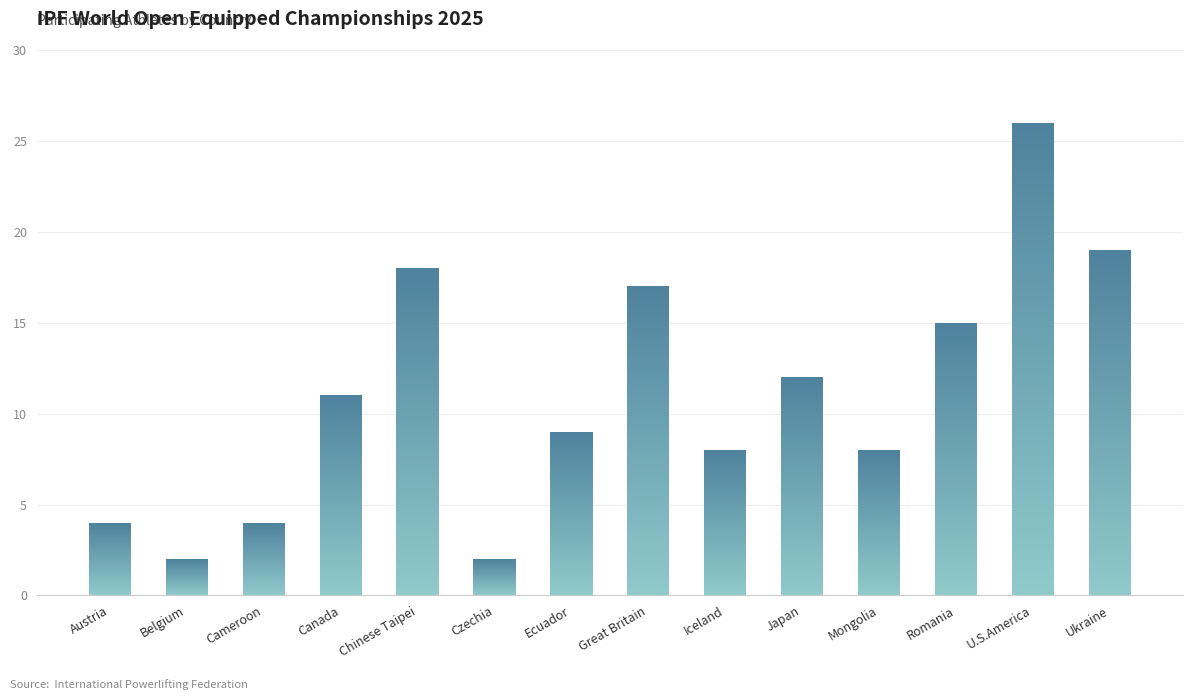

What is the ratio of the value at U.S.America to the value at Austria?

6.5